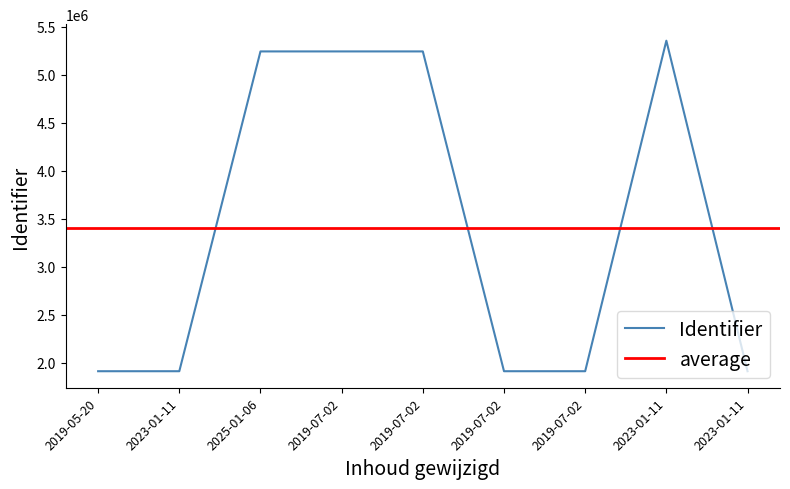

What is the change in value from 2023-01-11 to 2019-07-02?

+3330141